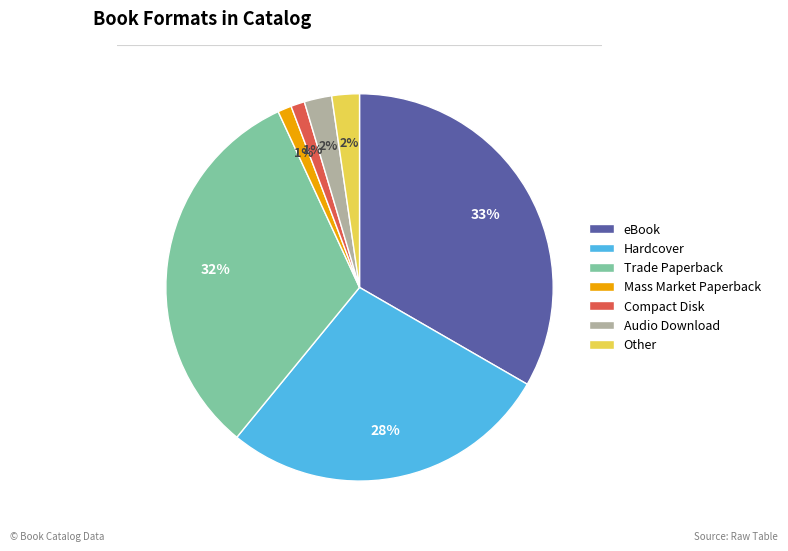

Combined, do Hardcover and Trade Paperback account for over 50%?

Yes